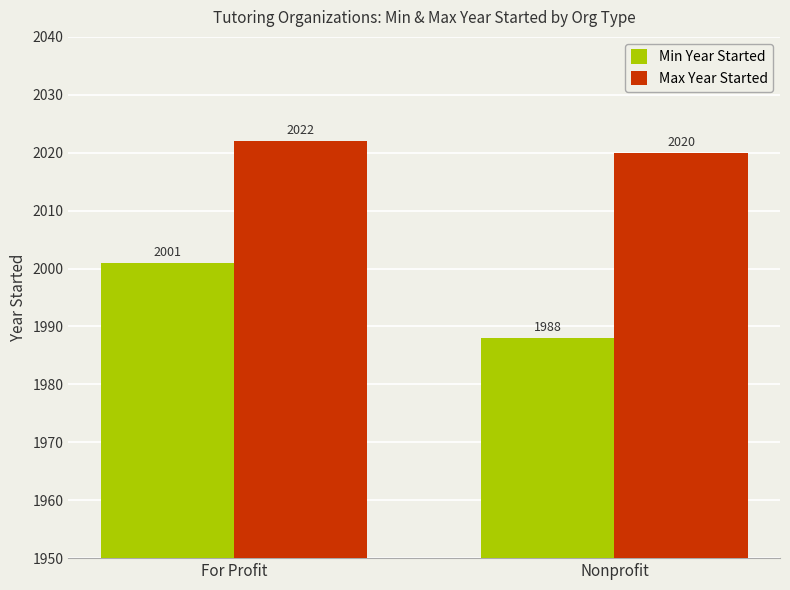

Which series has the largest range (max minus min)?

Min Year Started